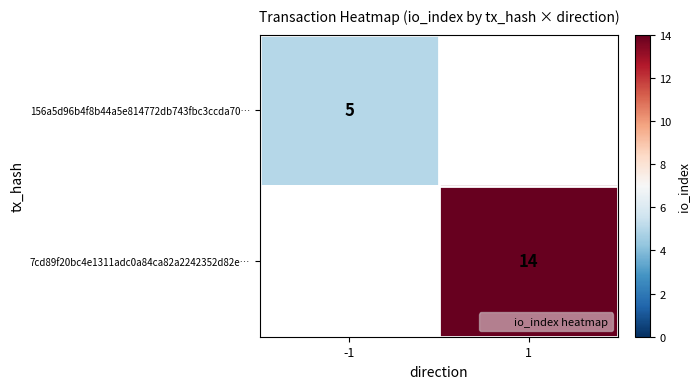

True or false: 156a5d96b4f8b44a5e814772db743fbc3ccda70… has a value of 0 at 1.

True